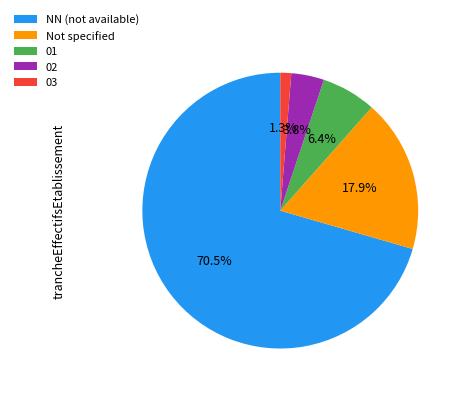

Is there any slice that represents more than half of the pie?

Yes